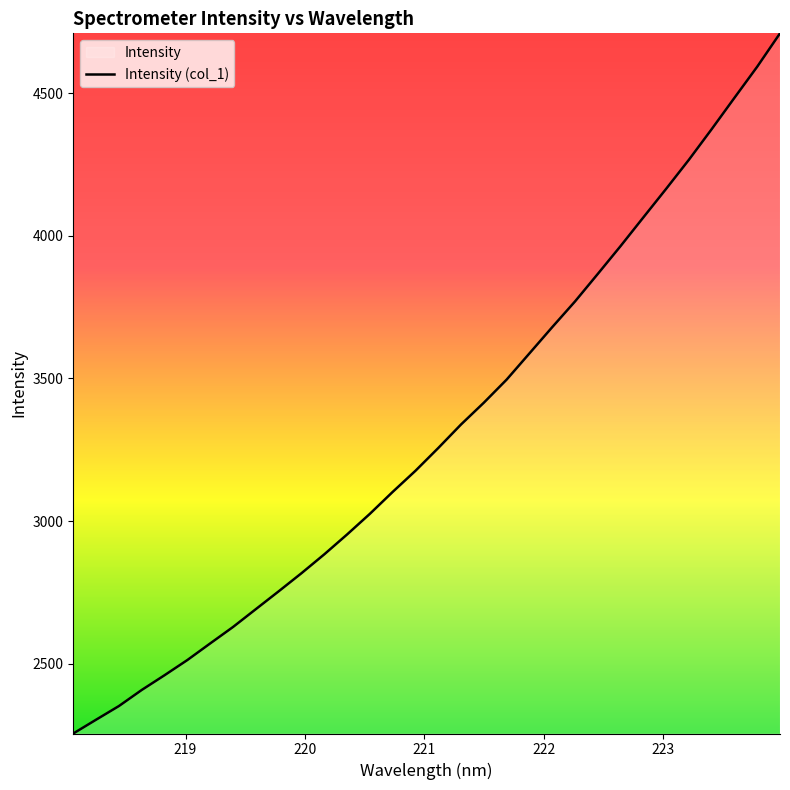

What is the minimum value shown in the chart?

2255.1